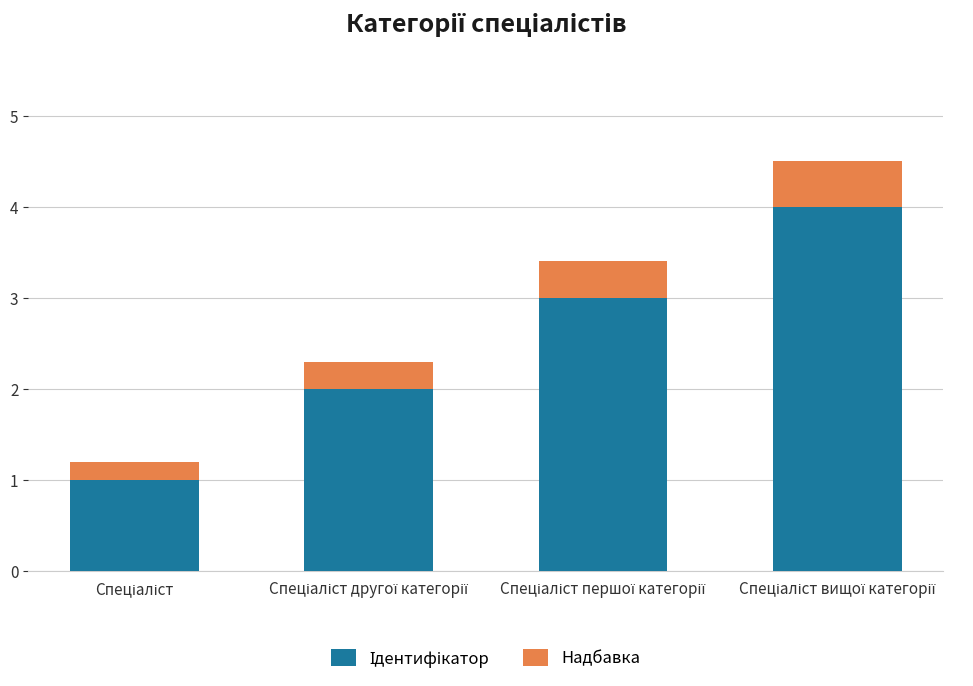

Does the chart contain stacked bars?

Yes